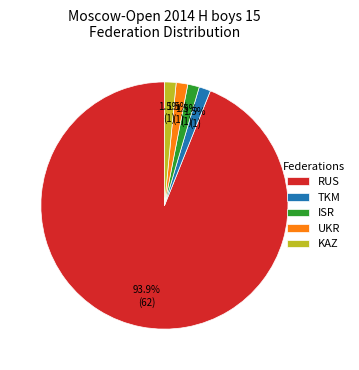

Does any single category account for the majority?

Yes